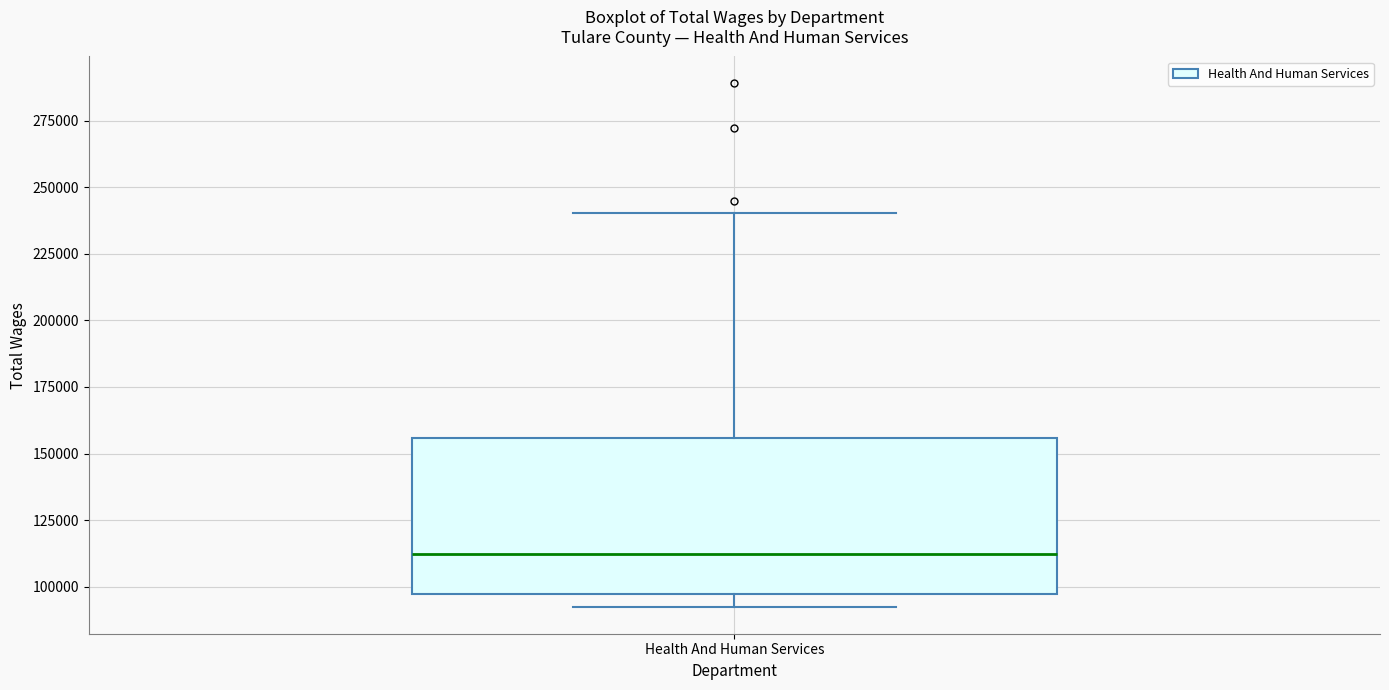

Read this box plot against the y-axis: the position of the median line, the range covered by the box, and the ends of both whiskers. The values are not printed on the chart, so give them approximately, as read against the axis.

median 110000, box 95000 to 155000, whiskers 90000 to 240000